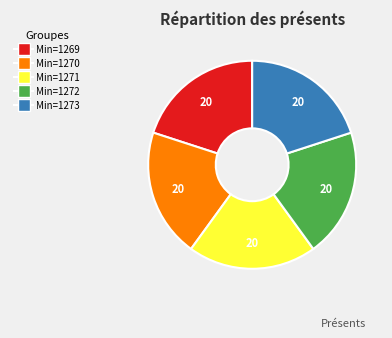

How many segments does this pie chart have?

5